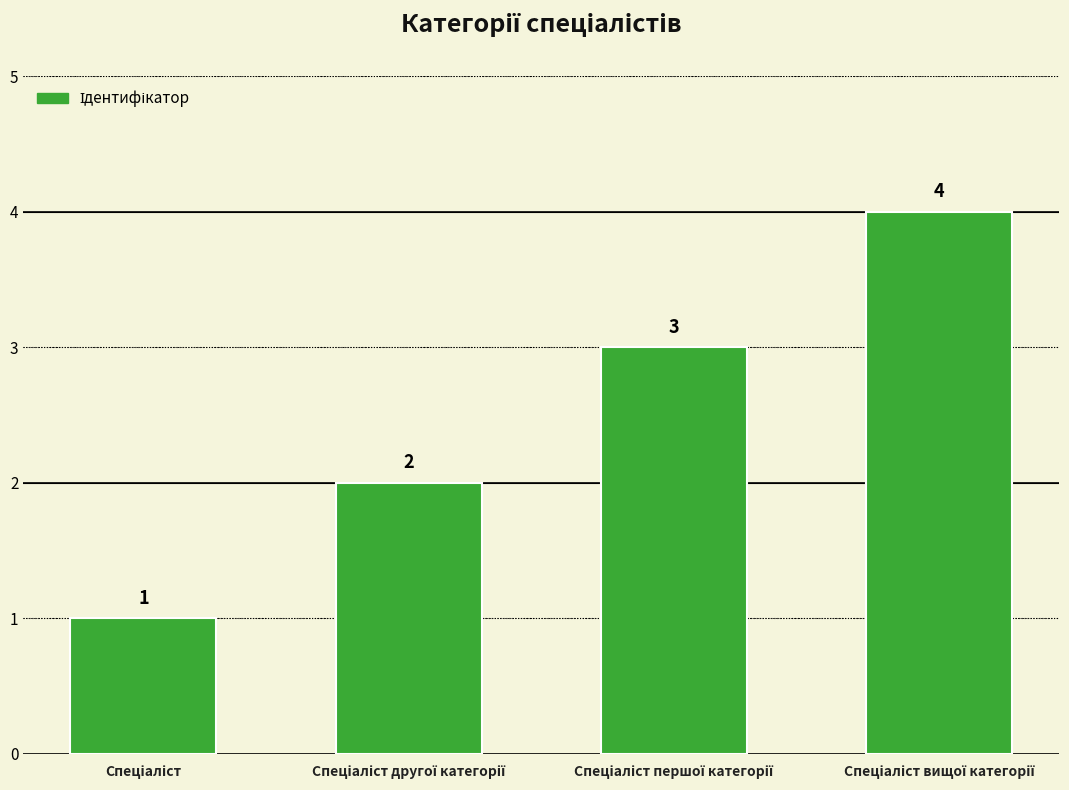

What is the difference between the maximum and minimum values?

3